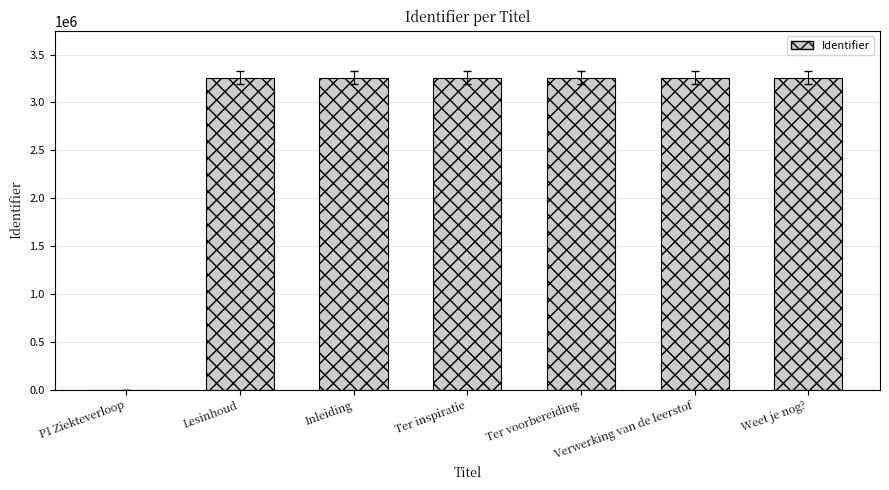

Are the bars horizontal?

No